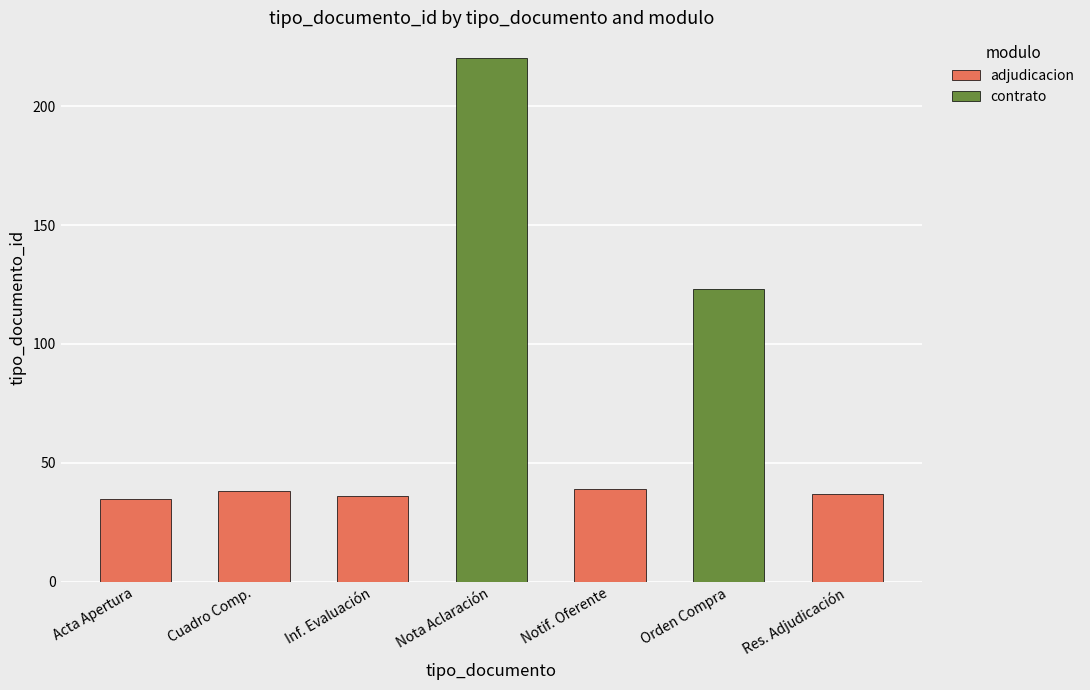

How many categories are shown in the chart?

7